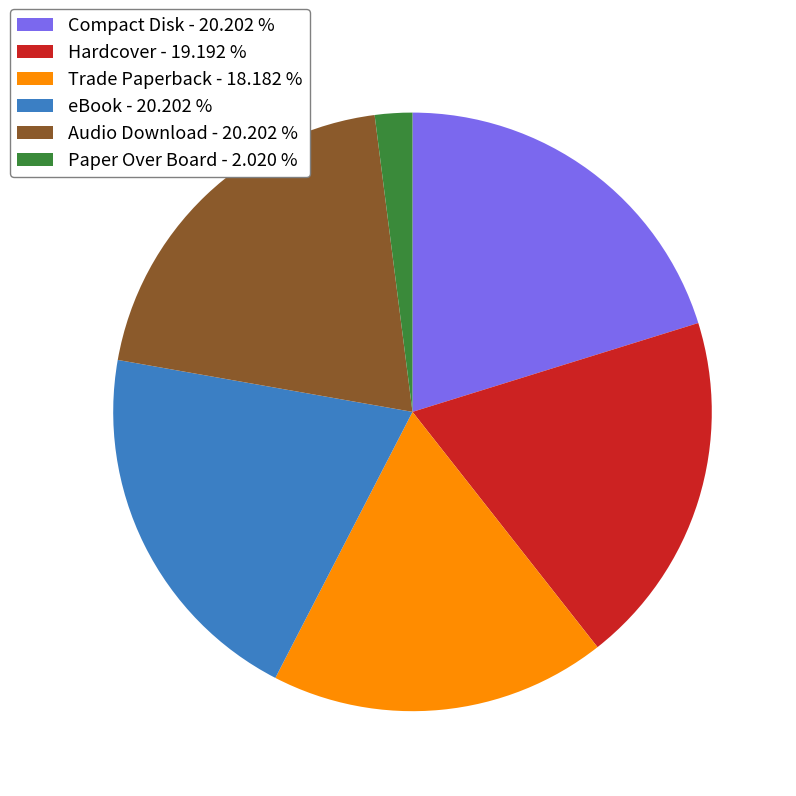

Do Compact Disk - 20.202 % and Trade Paperback - 18.182 % together represent more than half of the pie?

No